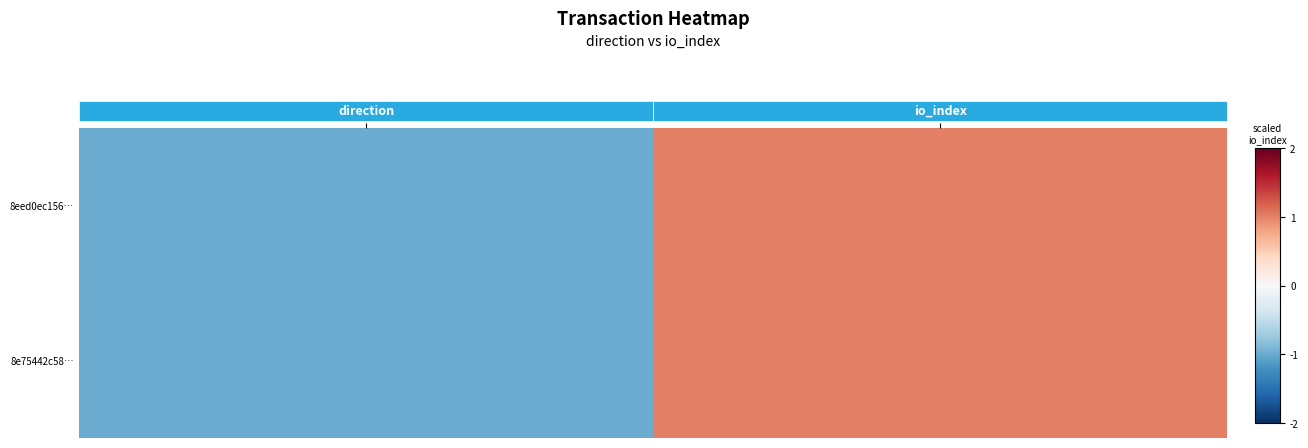

What is the minimum value for 8eed0ec156…?

-1